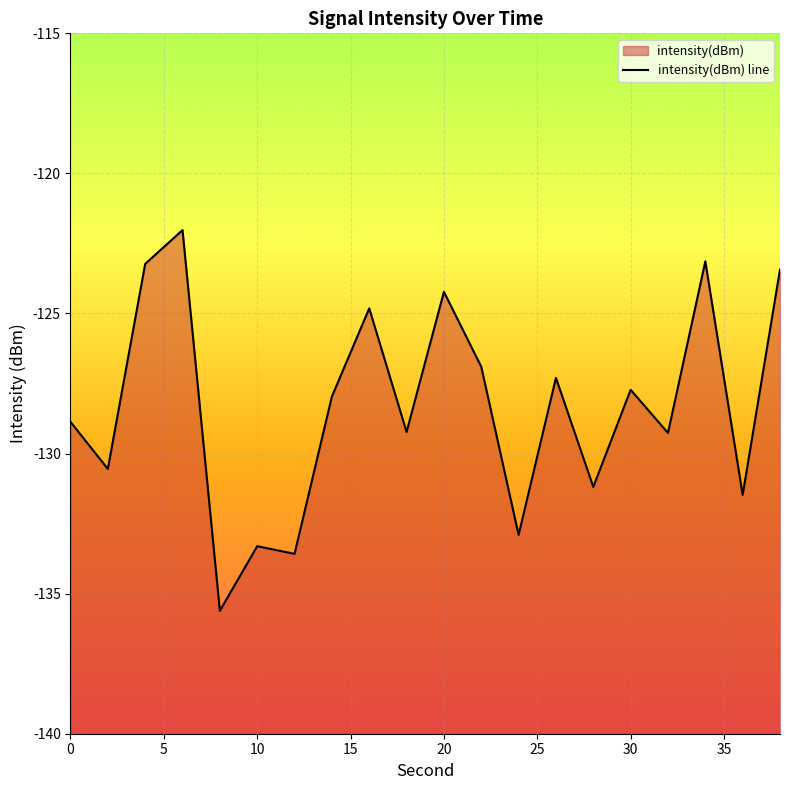

List the labels in order of value, largest first.

6, 34, 4, 38, 20, 16, 22, 26, 30, 14, 0, 18, 32, 2, 28, 36, 24, 10, 12, 8